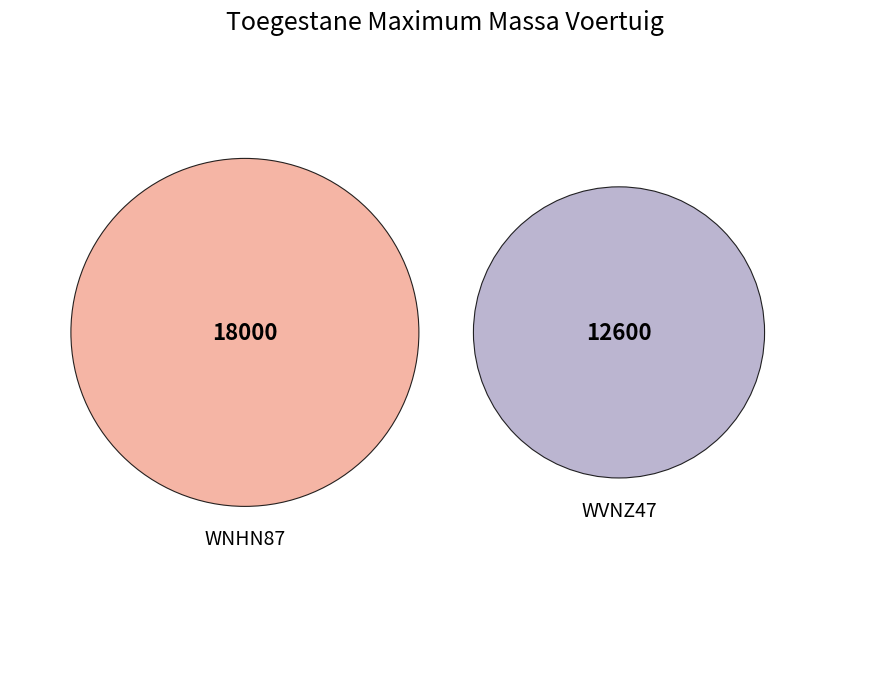

Which category has the biggest portion of the pie?

WNHN87